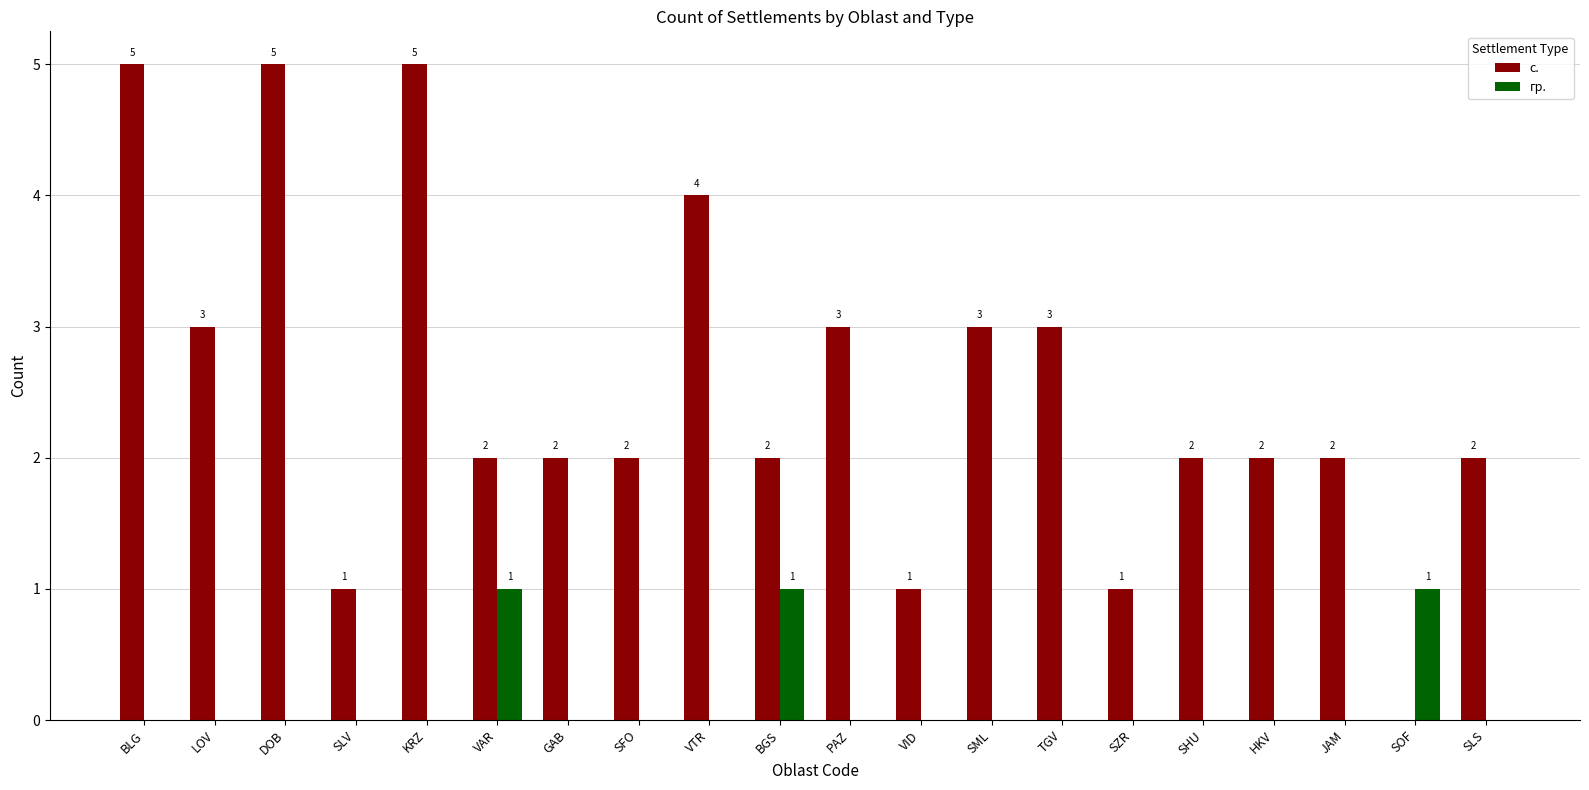

The value of гр. at SFO is -1. True or false?

False